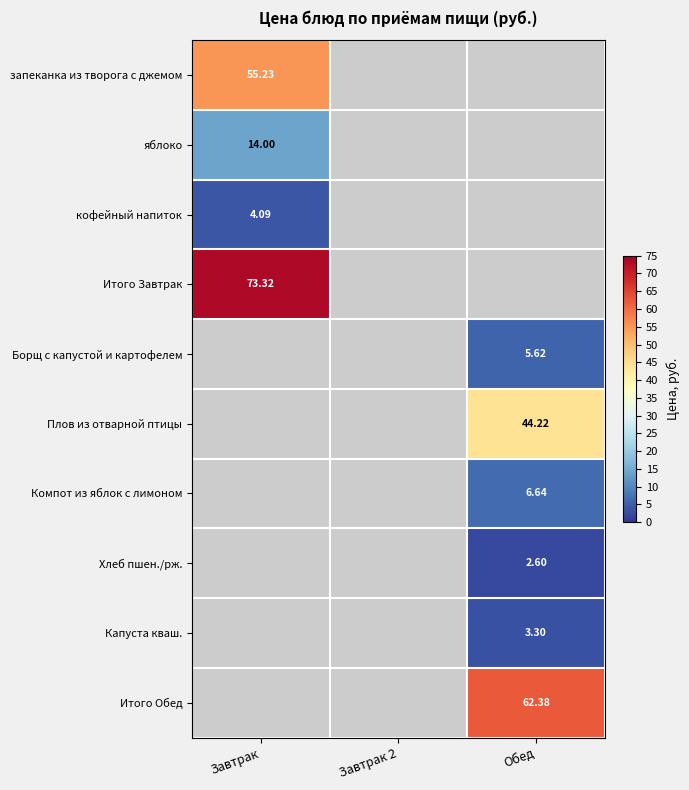

How many data points does each series have?

3